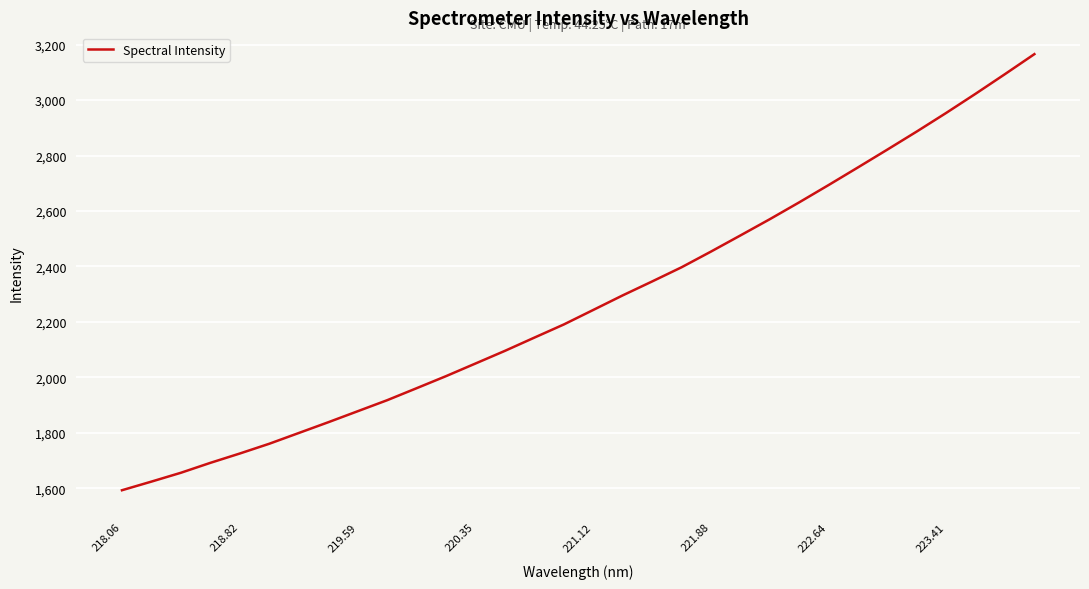

Does the chart display data point markers on the line(s)?

No